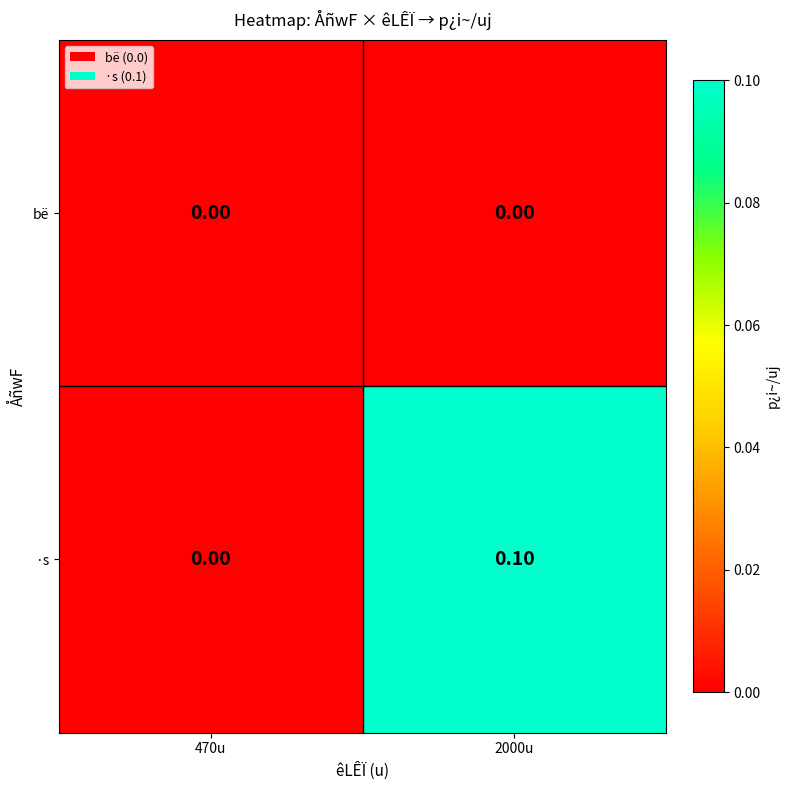

Is the value of ·s at 2000u greater than the value of bë at 470u?

Yes